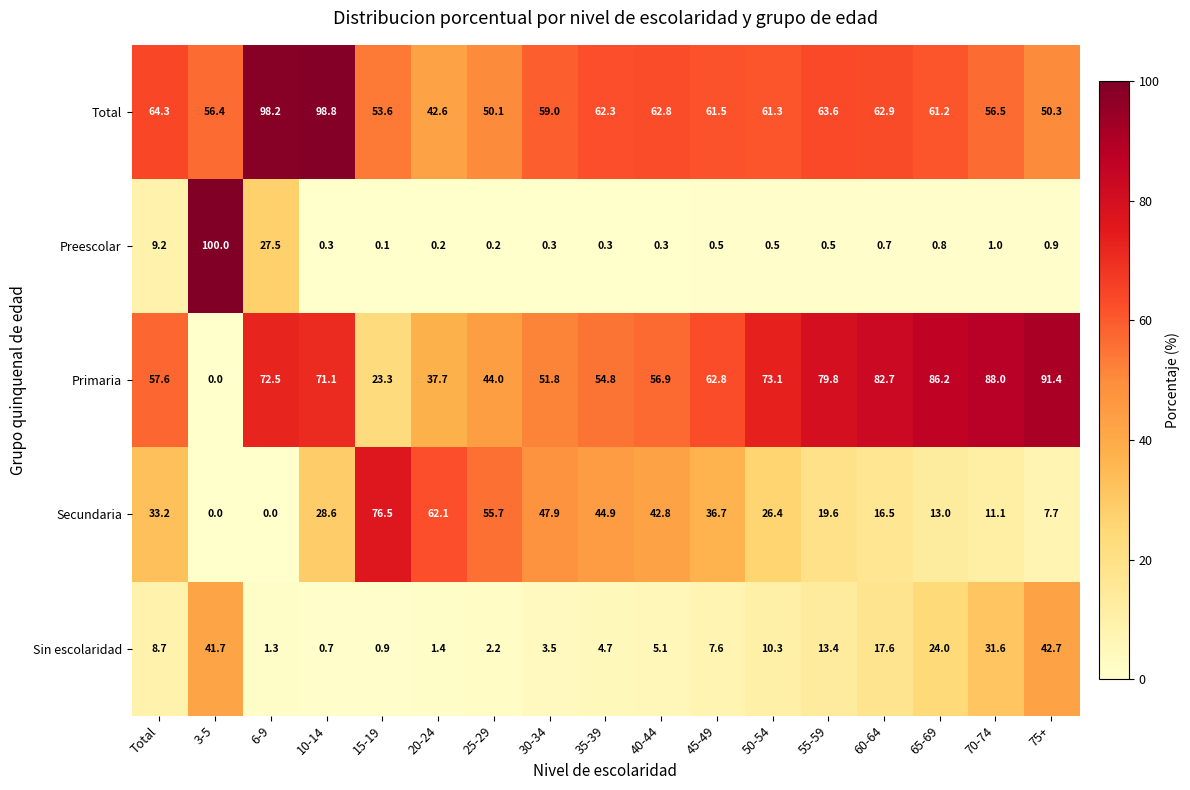

Which series has the largest total across all categories?

Total